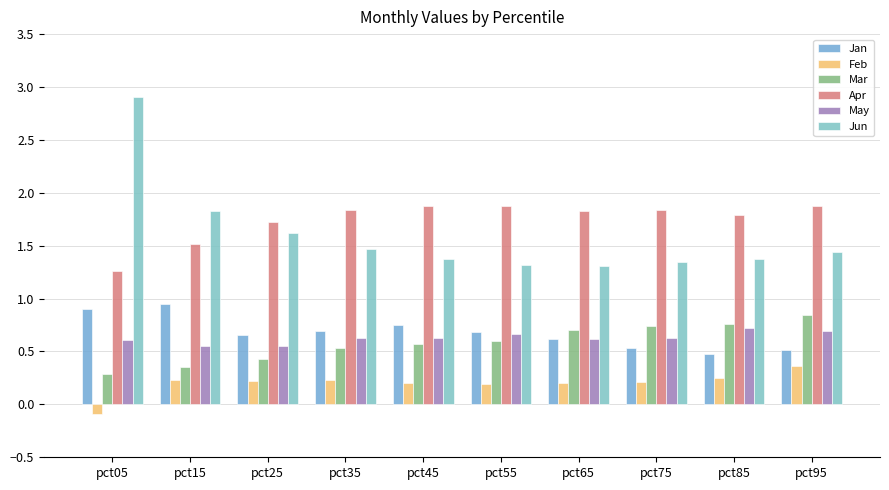

The value of Jun at pct95 is 2.6. True or false?

False